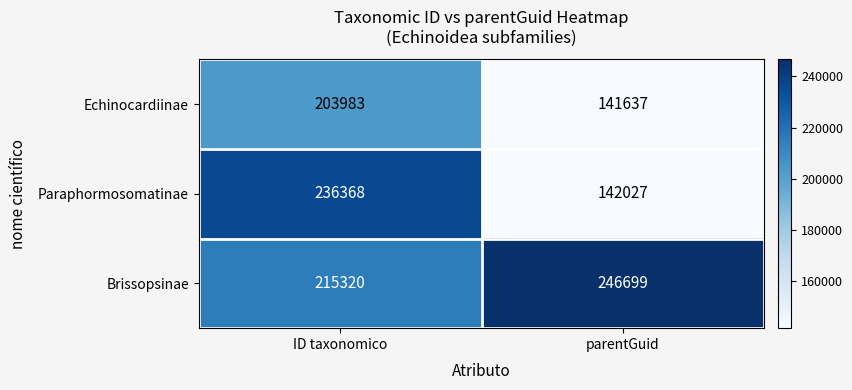

Between ID taxonomico and parentGuid, which series saw the biggest shift?

Paraphormosomatinae